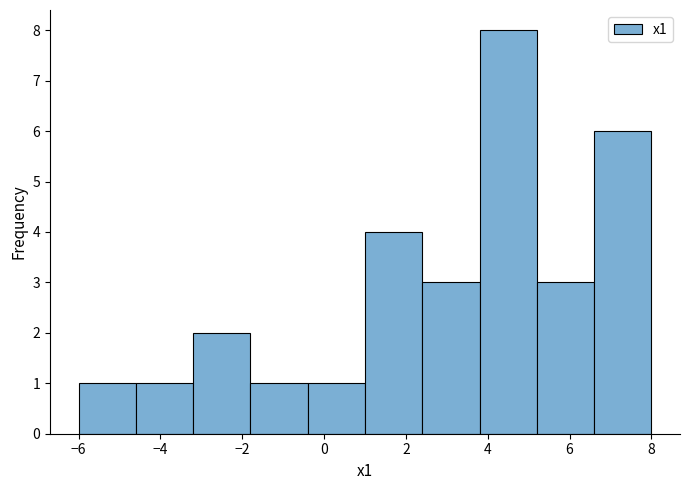

Reading left to right, transcribe this chart: for each bar, give the range it covers on the x-axis and its height. The values are not printed on the chart, so give them approximately, as read against the axis.

-6.0 to -4.6: 1
-4.6 to -3.2: 1
-3.2 to -1.8: 2
-1.8 to -0.4: 1
-0.4 to 1.0: 1
1.0 to 2.4: 4
2.4 to 3.8: 3
3.8 to 5.2: 8
5.2 to 6.6: 3
6.6 to 8.0: 6